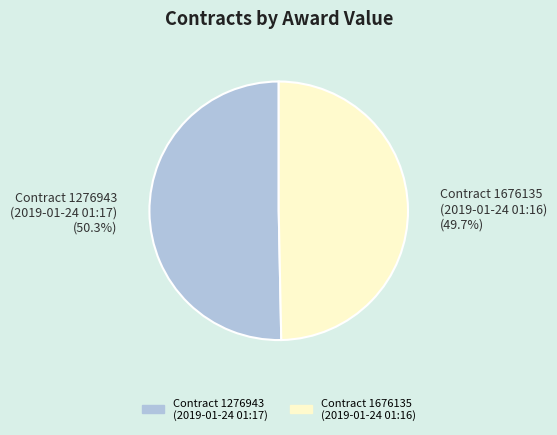

Which slice represents more than half of the pie?

Contract 1276943 (2019-01-24 01:17) (50.3%)